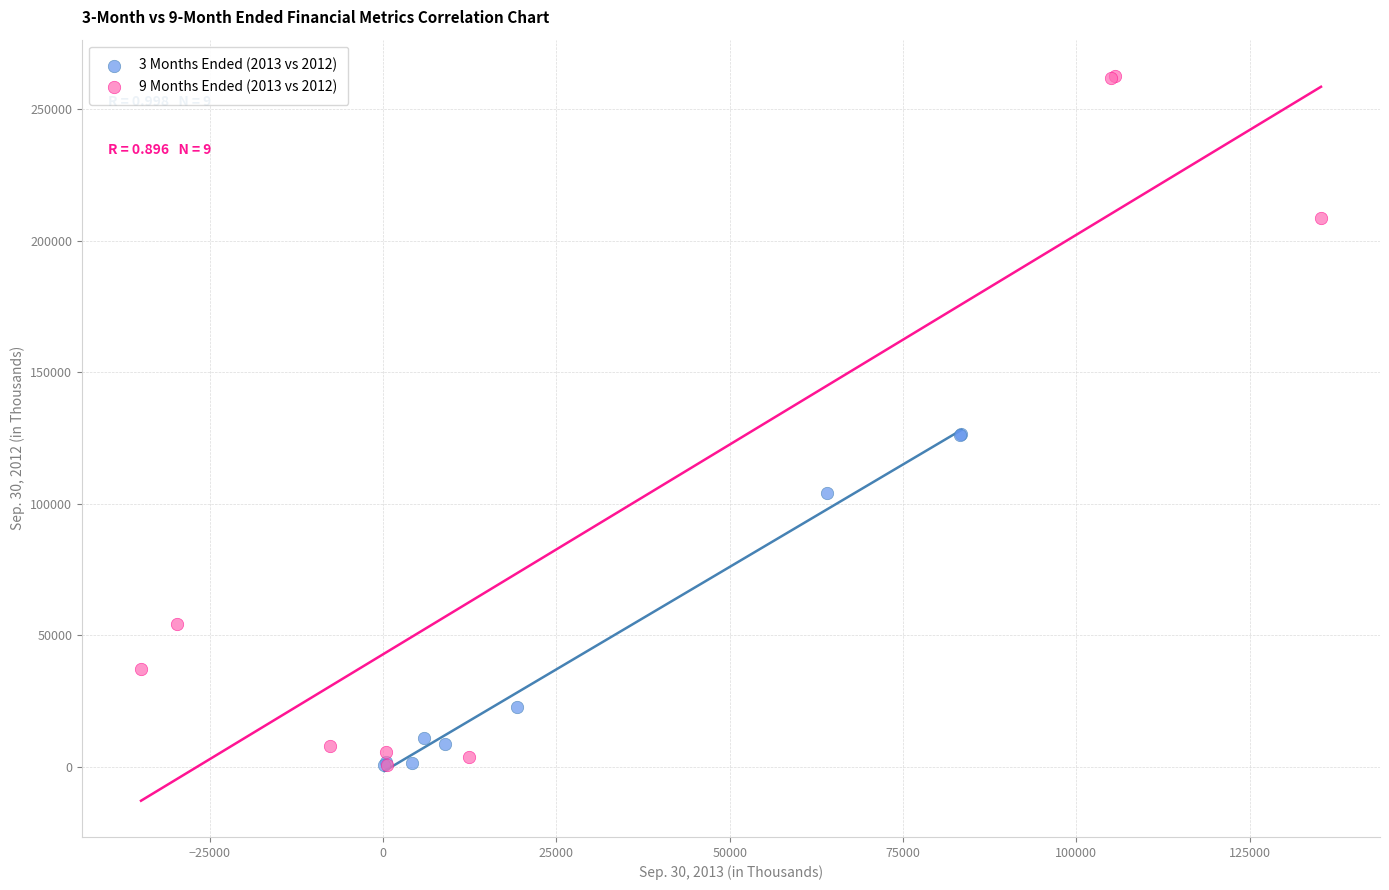

Which series reaches the maximum Y coordinate?

9 Months Ended (2013 vs 2012)